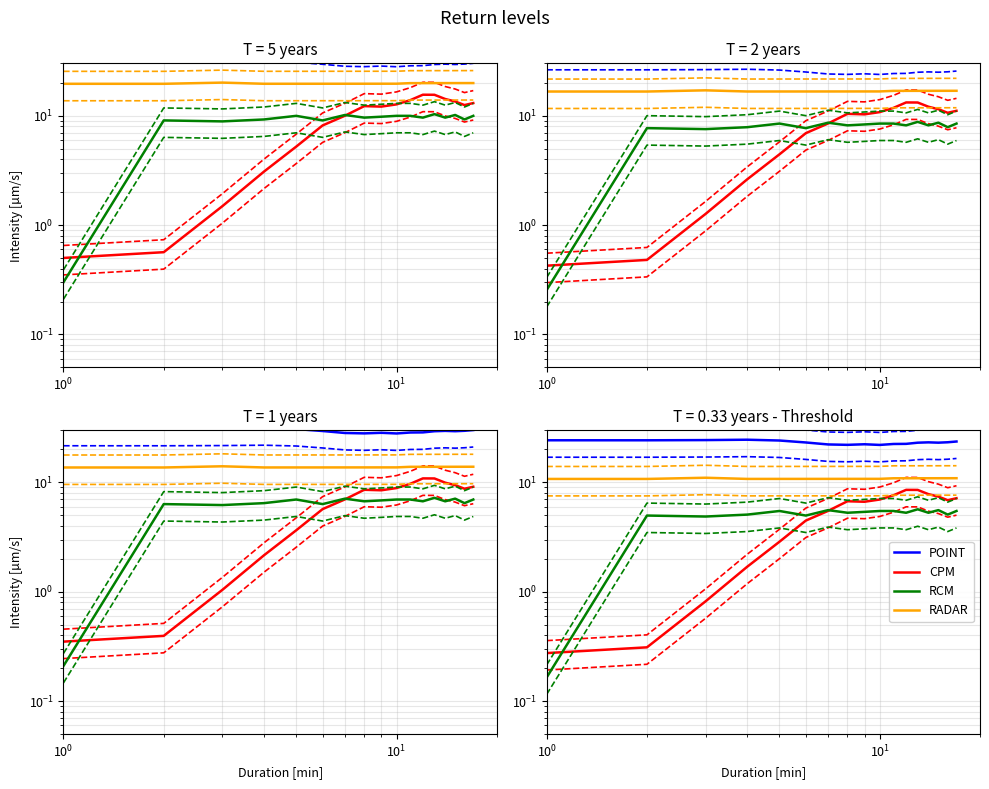

What is the label of the 10th point from the left?

9